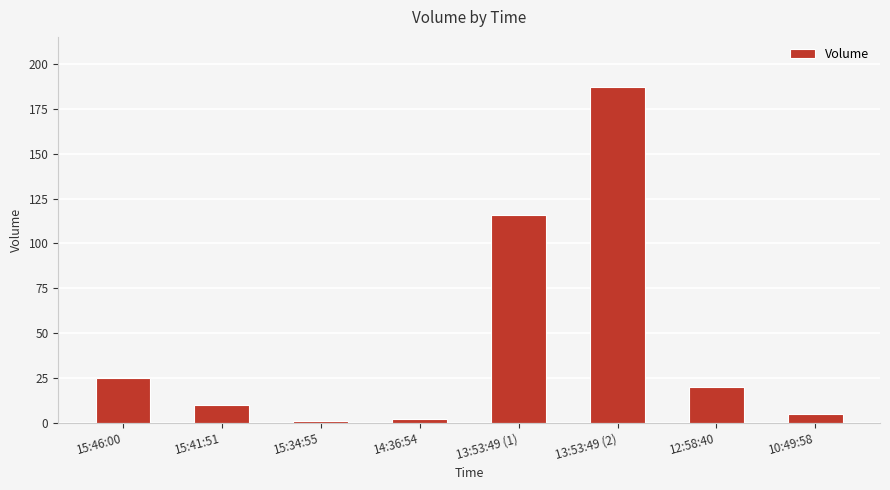

Reading left to right, transcribe all the data shown in this chart.

25	10	1	2	116	187	20	5